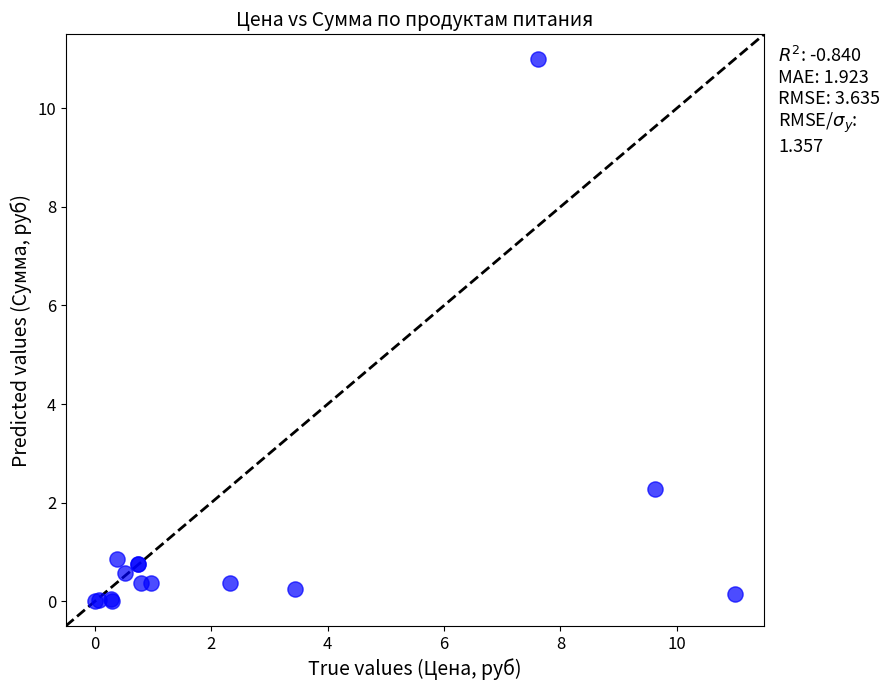

What Y value in the scatter plot is closest to 5?

2.3